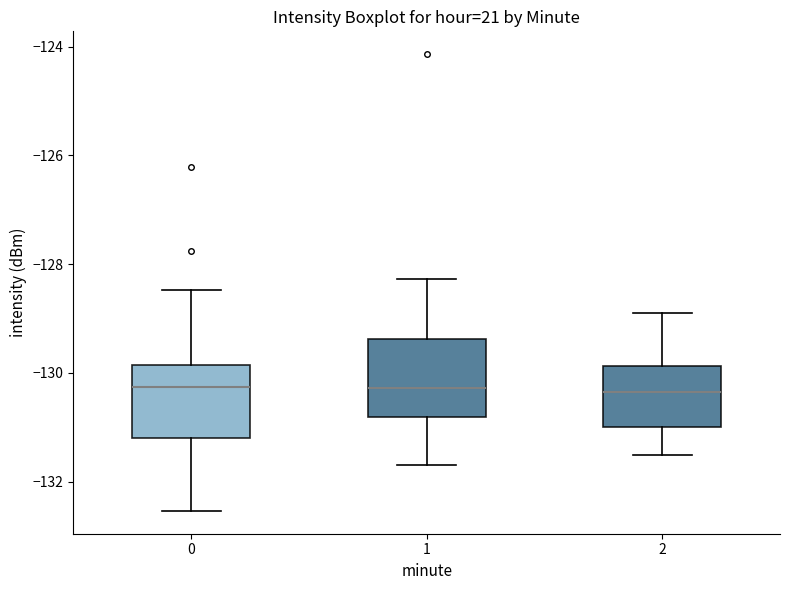

Reading left to right, transcribe this box plot: for each box, give where its median line is, the range the box spans, and where its two whiskers end, as read against the y-axis. The values are not printed on the chart, so give them approximately, as read against the axis.

0: median -130.2, box -131.2 to -129.8, whiskers -132.6 to -128.4
1: median -130.2, box -130.8 to -129.4, whiskers -131.6 to -128.2
2: median -130.4, box -131.0 to -129.8, whiskers -131.4 to -128.8